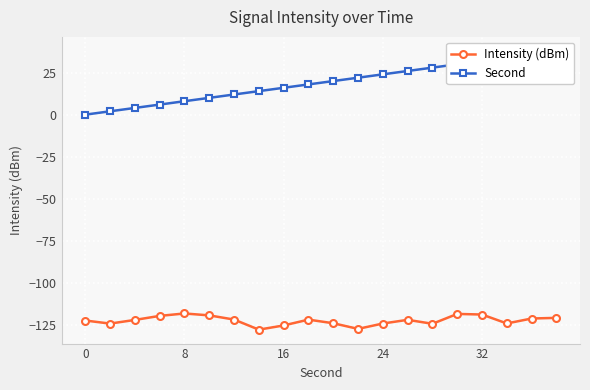

Reading left to right, what are all the values shown in this chart?

Intensity (dBm): -122.6	-124.4	-122.2	-119.8	-118.4	-119.5	-122.0	-128.0	-125.5	-122.0	-124.2	-127.5	-124.3	-122.2	-124.5	-118.6	-119.0	-124.3	-121.4	-121.0
Second: 0.0	2.0	4.0	6.0	8.0	10.0	12.0	14.0	16.0	18.0	20.0	22.0	24.0	26.0	28.0	30.0	32.0	34.0	36.0	38.0